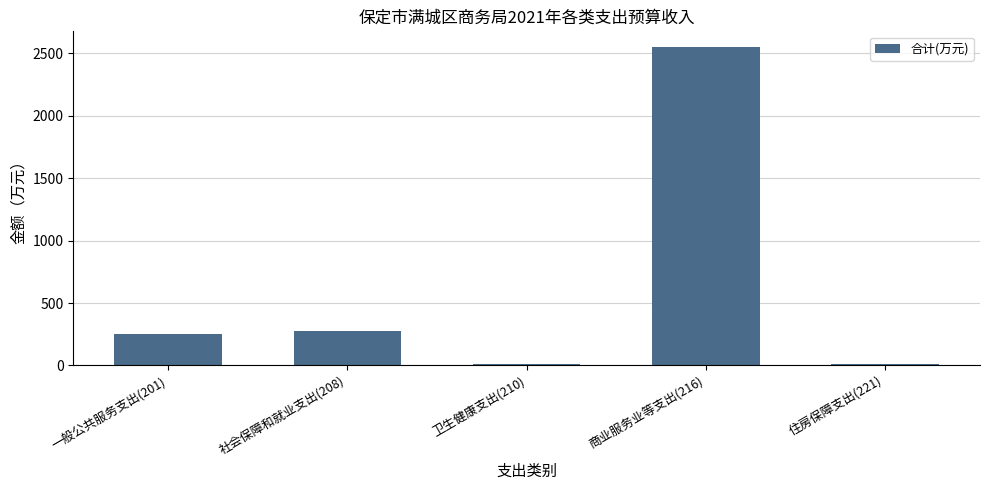

What is the greatest value displayed?

2550.0